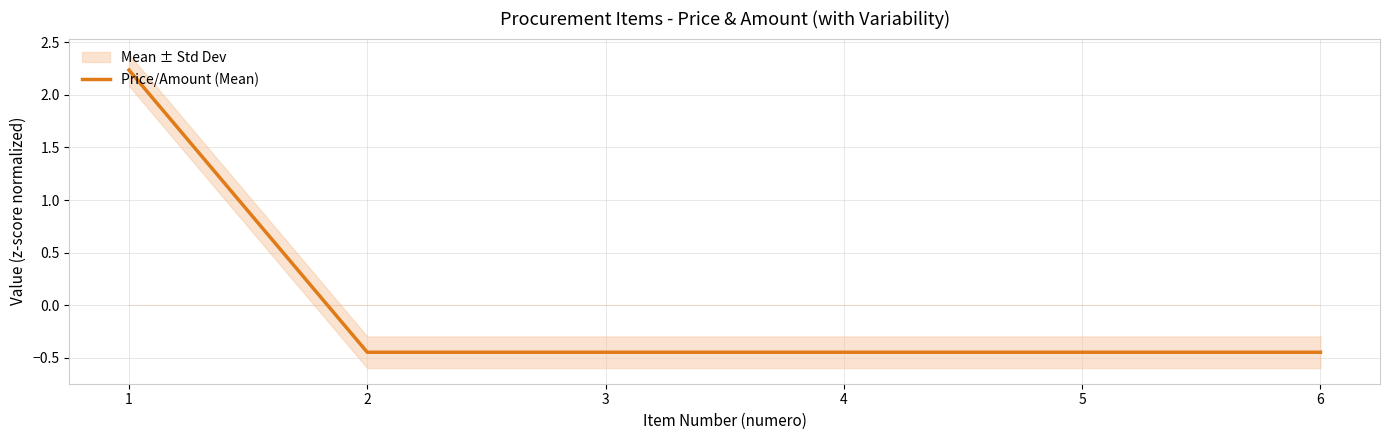

How many distinct data groups are displayed?

1